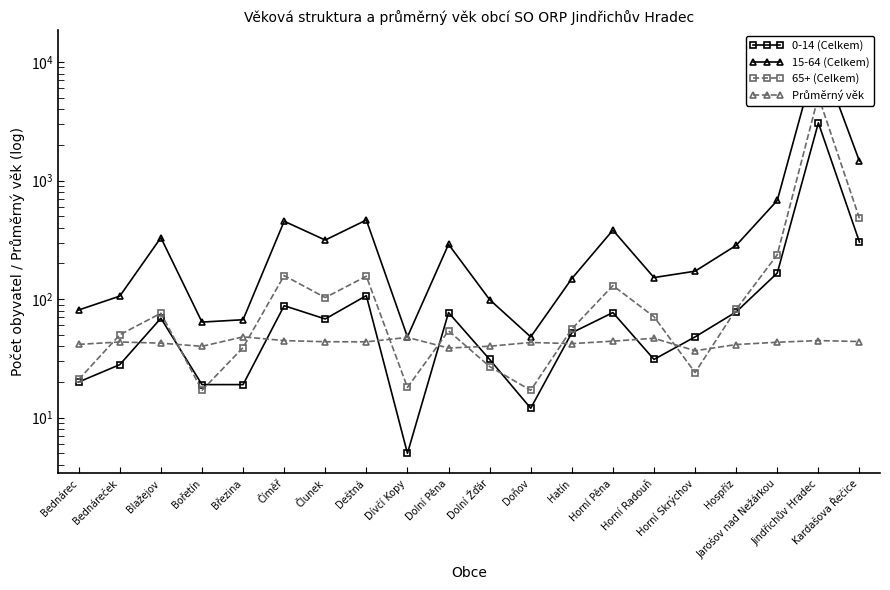

Read the 15-64 (Celkem) value at Březina.

67.0